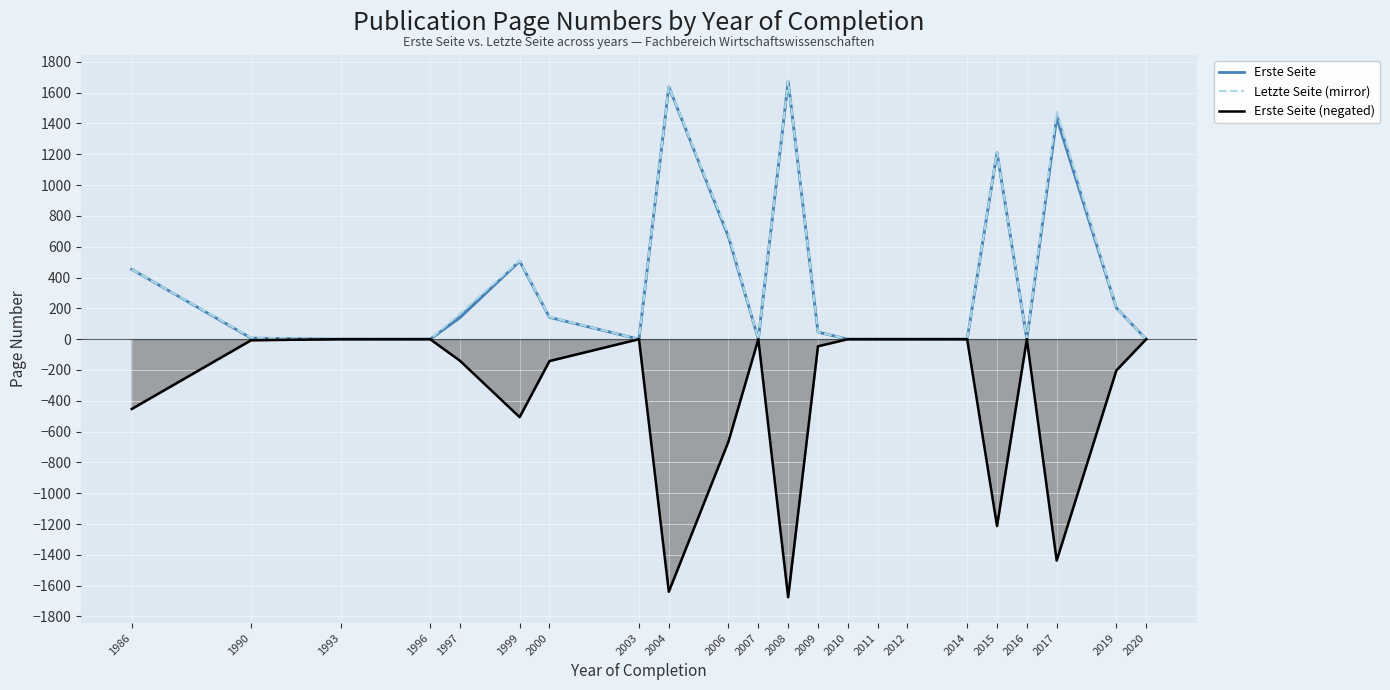

What is the difference between the highest and lowest values at 1986?

906